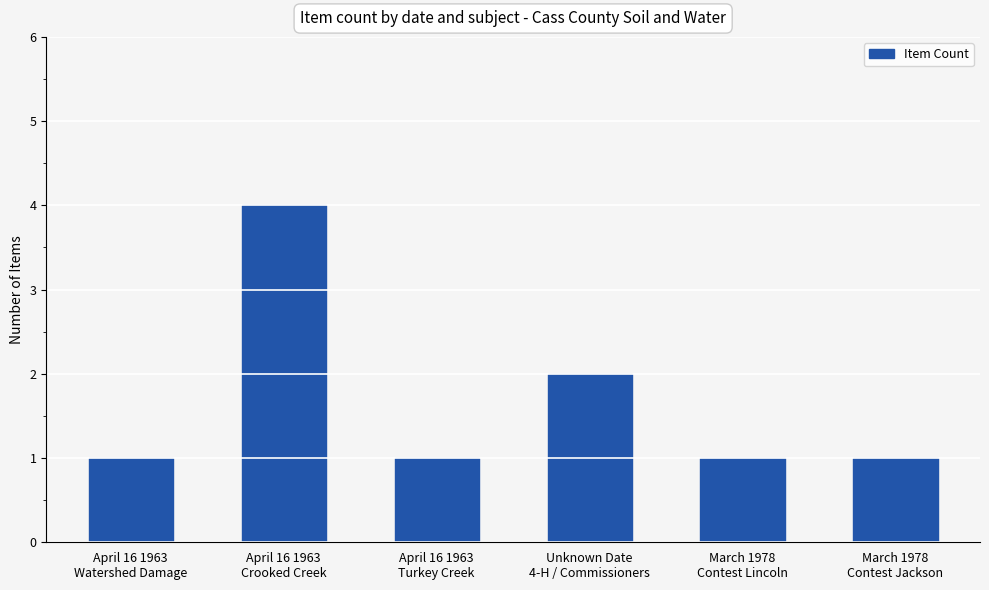

The chart shows a value of 1 at March 1978
Contest Jackson. True or false?

True